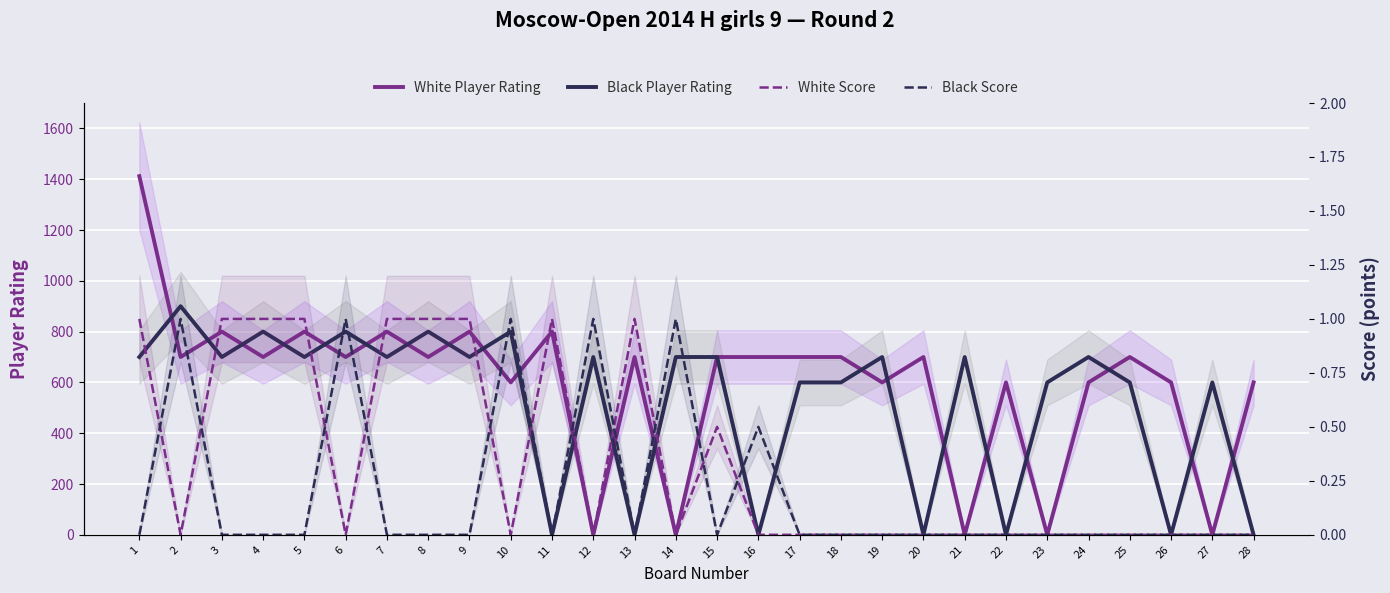

Which category has the highest value across all series?

1